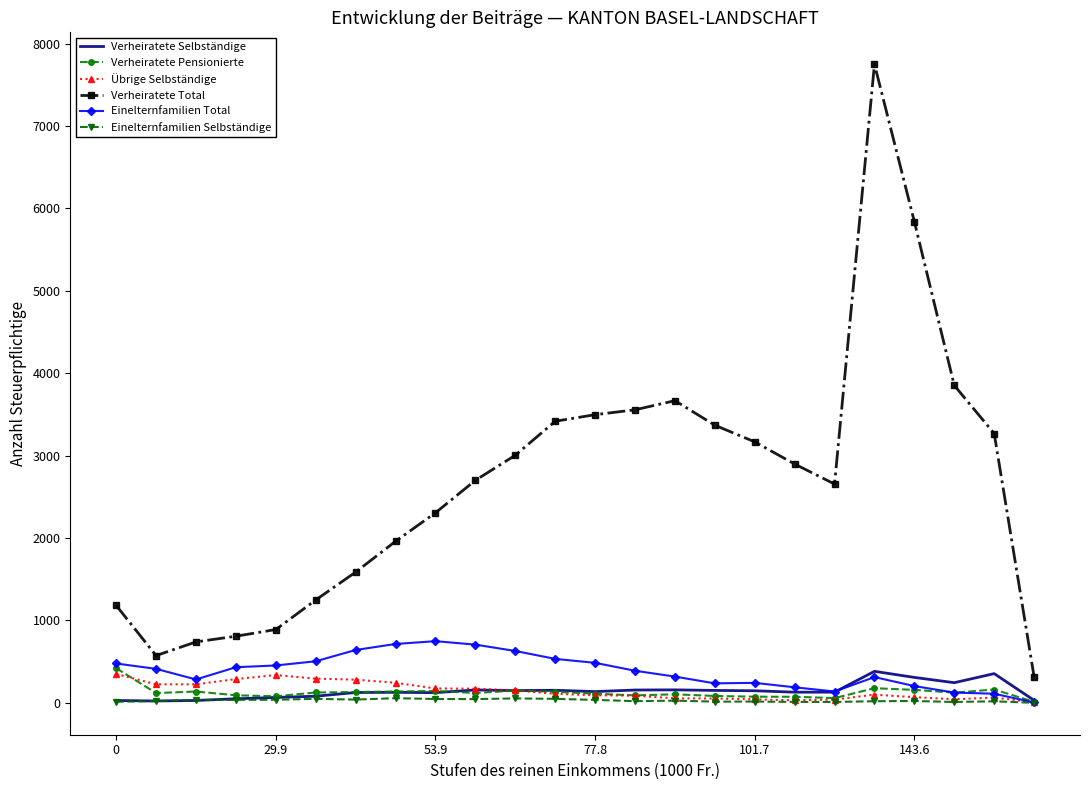

Which series has the largest total across all categories?

Verheiratete Total